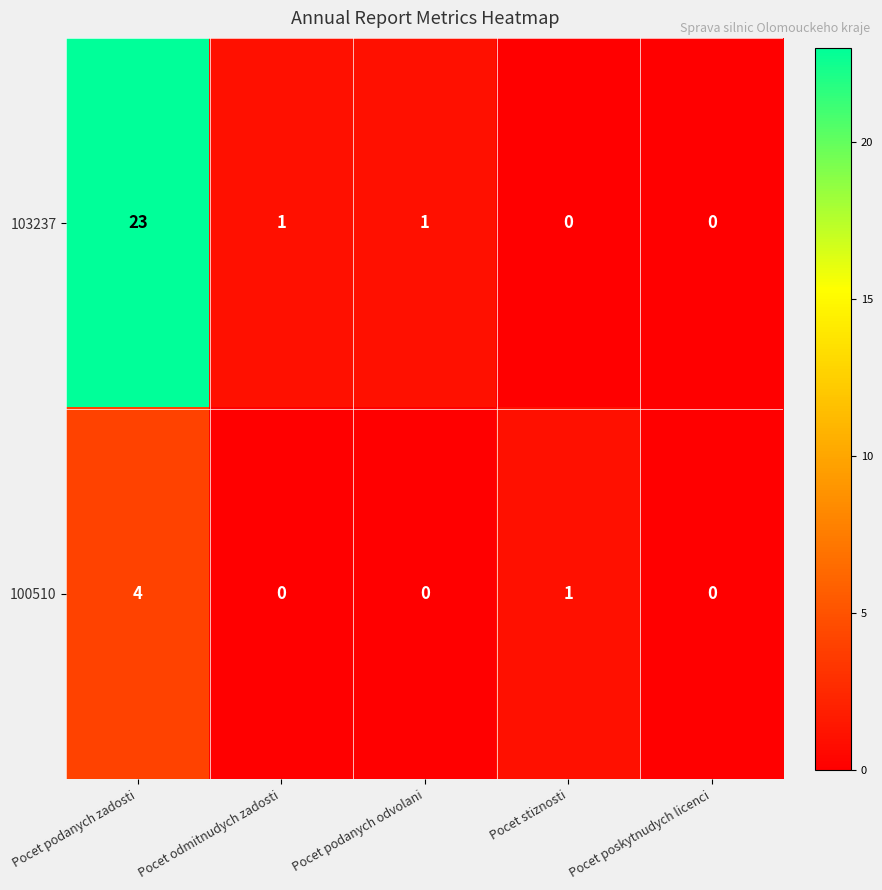

What is the difference between the maximum and minimum values in the 103237 series?

23